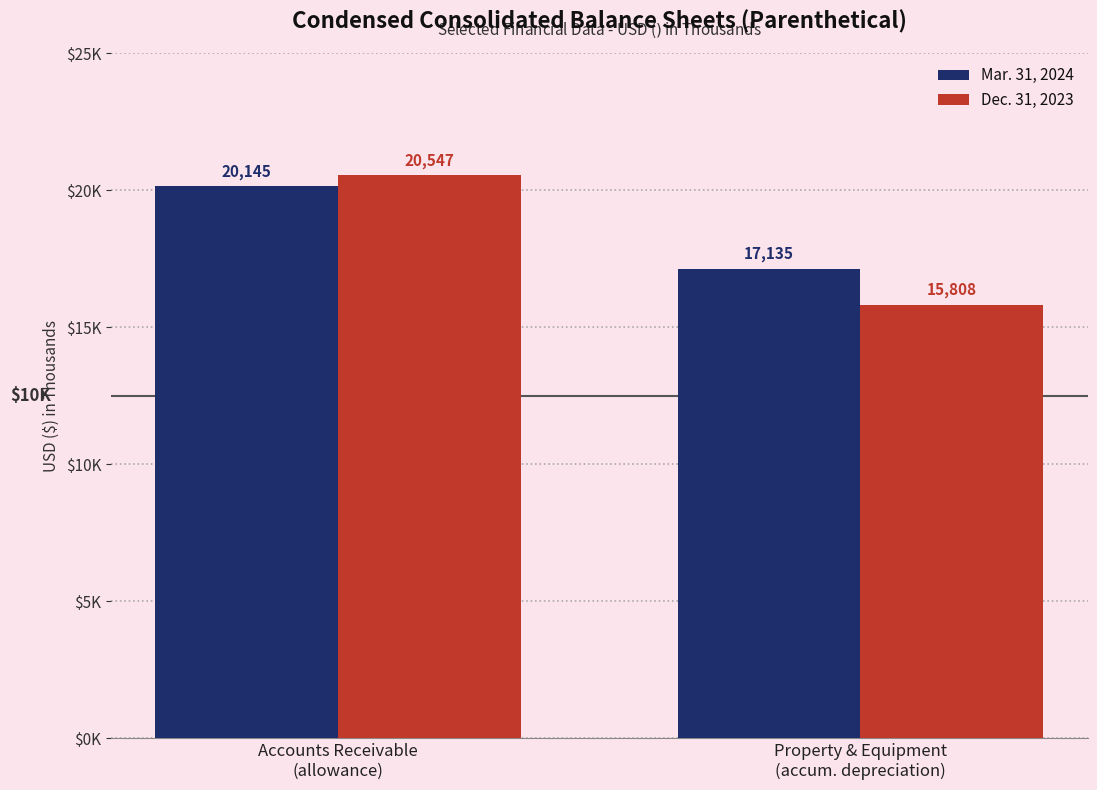

Does the chart contain any negative values?

No